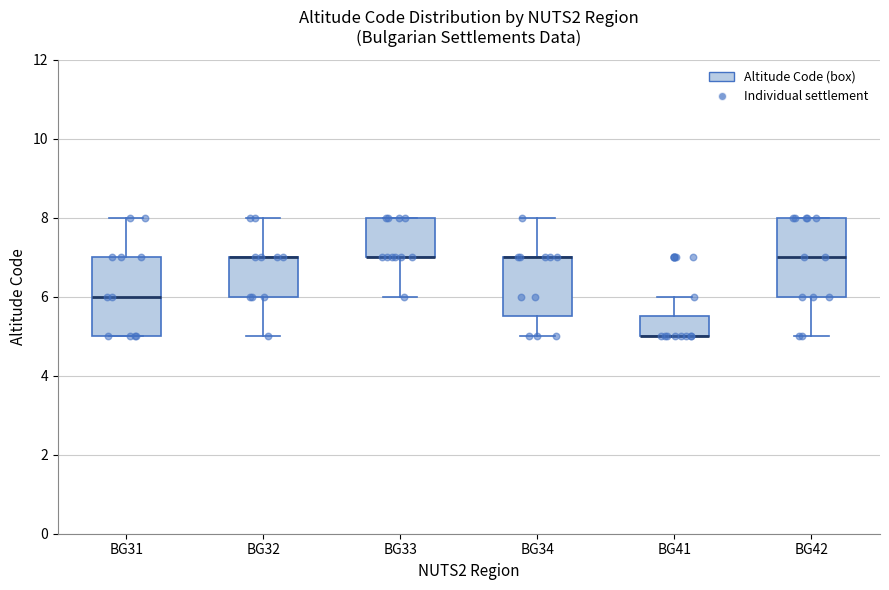

Where does the upper whisker of the box for BG34 end on the y-axis? The values are not printed on the chart, so give them approximately, as read against the axis.

8.0